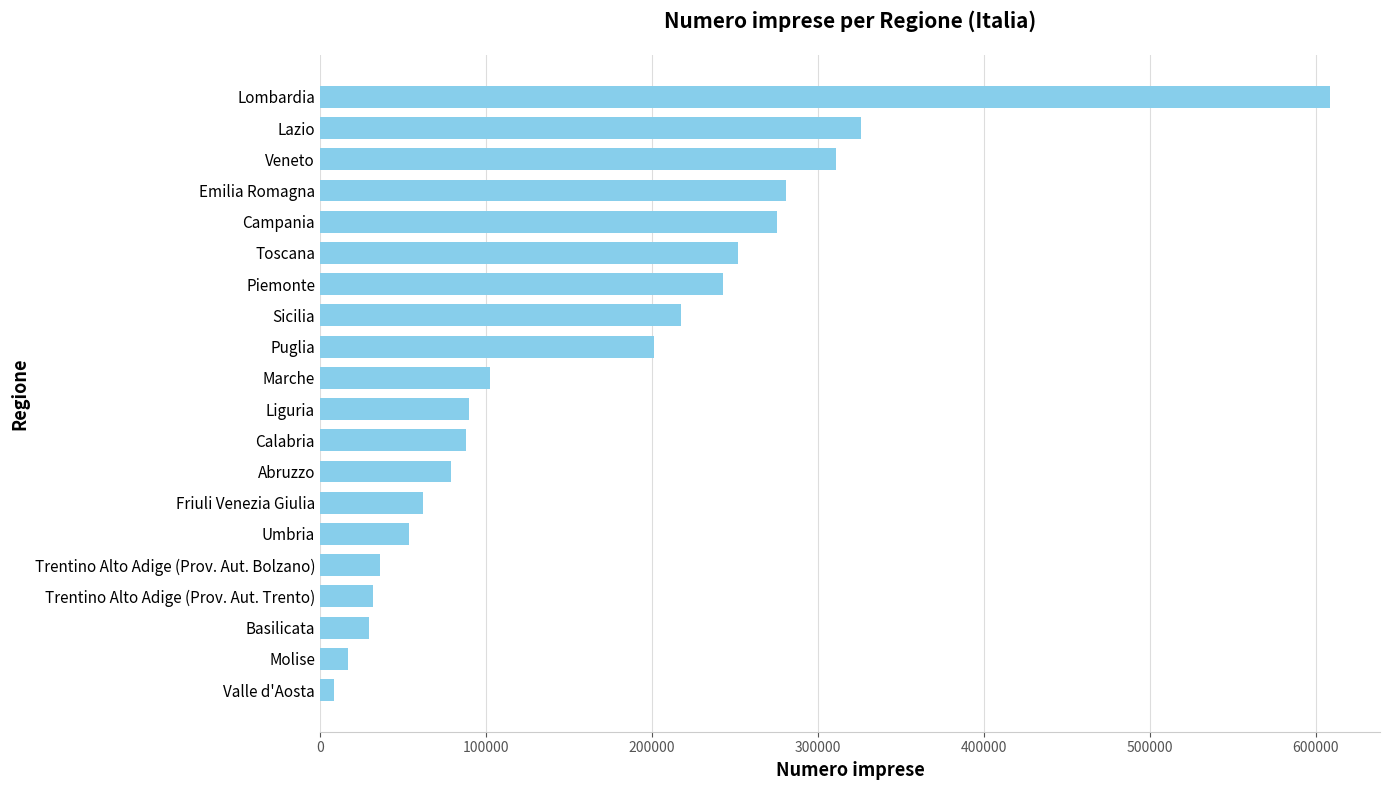

True or false: the data shows 61865 at Friuli Venezia Giulia.

True